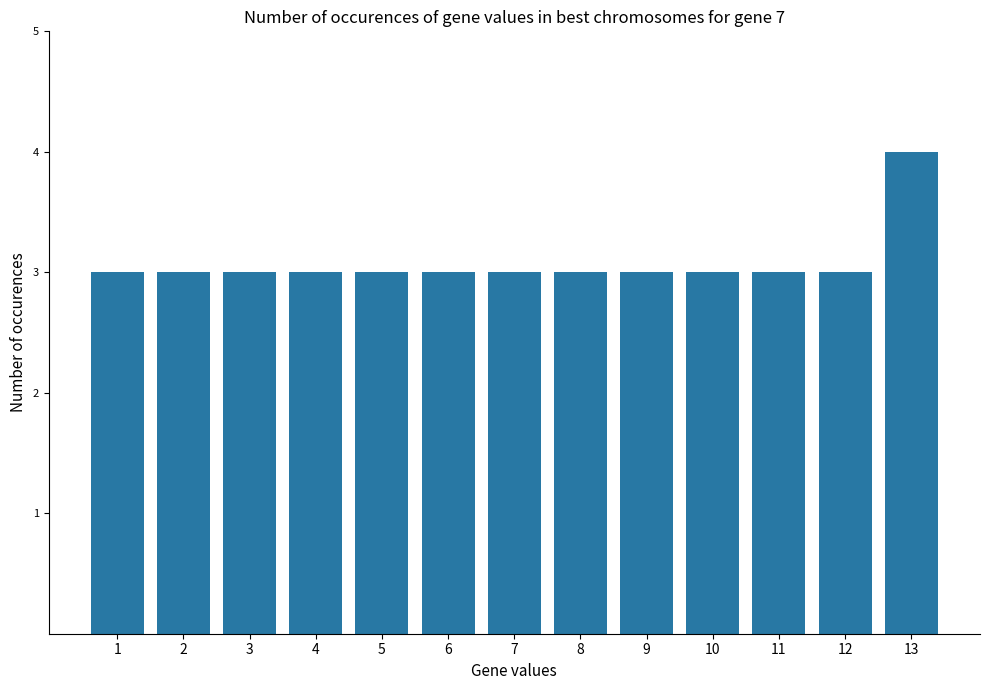

What is the ratio of the value at 10 to the value at 6?

1.0